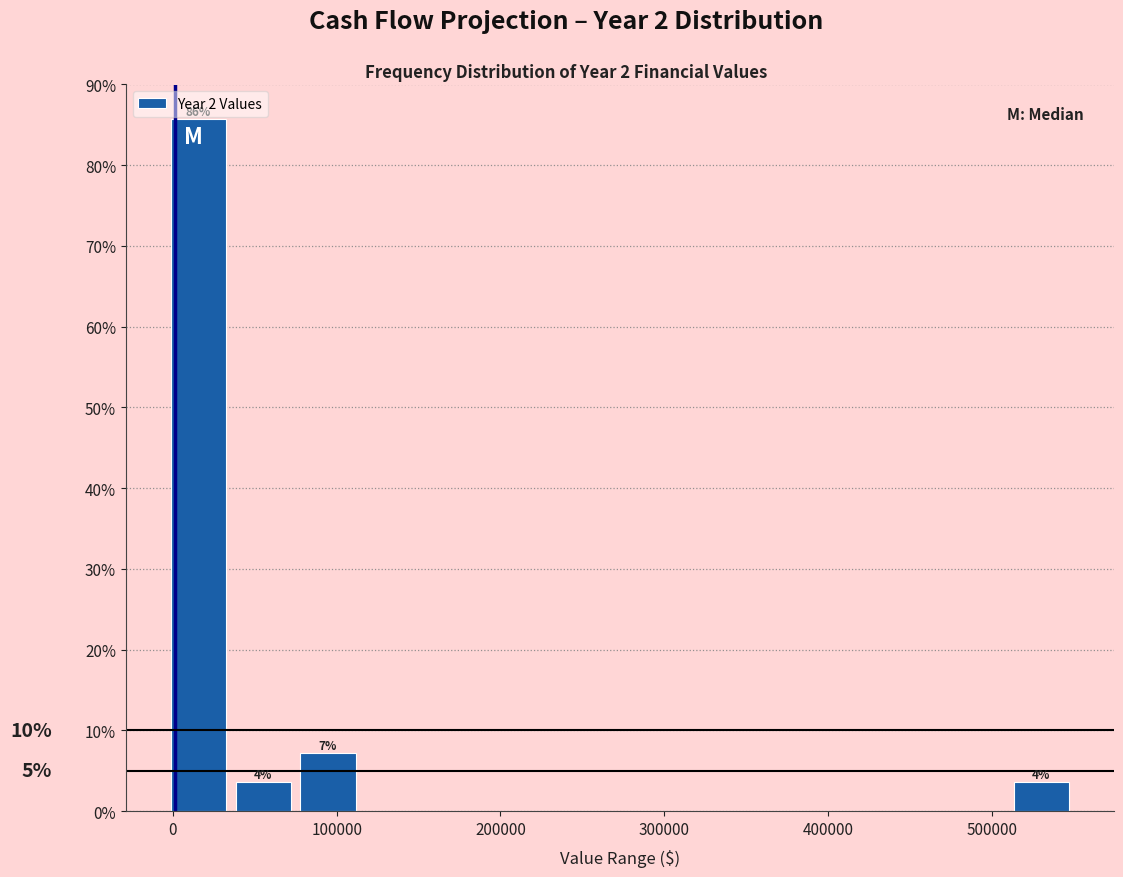

Read against the x-axis, roughly where is the centre of the tallest bar?

20000